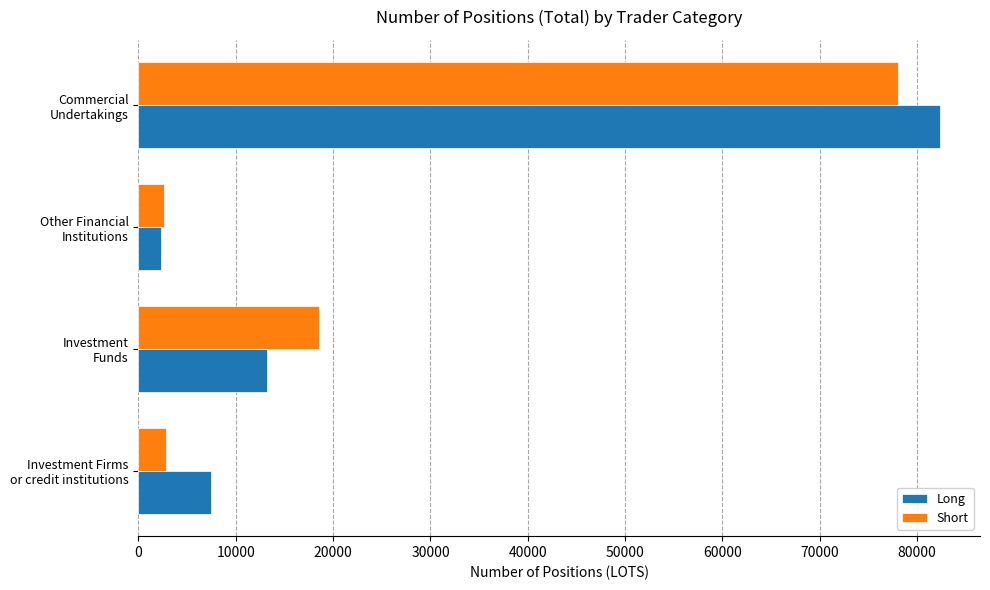

Rank the series by their maximum value, from highest to lowest.

Long, Short